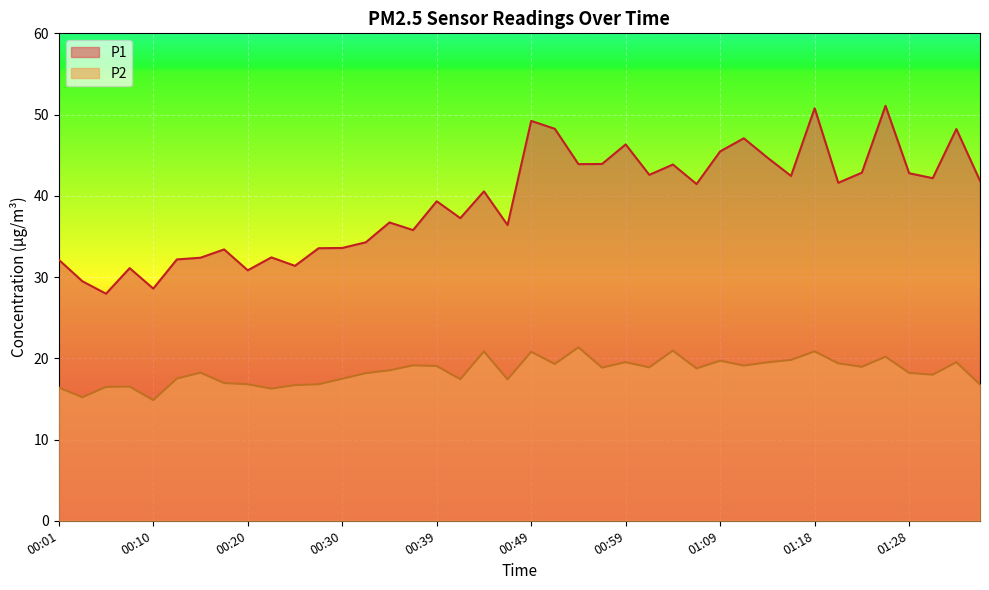

At how many categories does at least one series exceed 50?

2